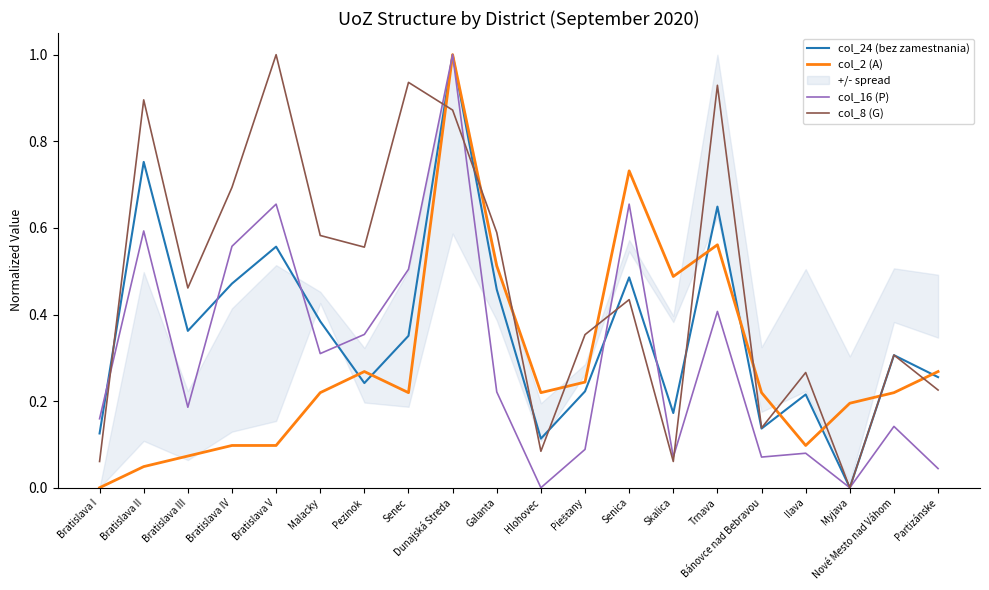

How many categories are shown in the chart?

20